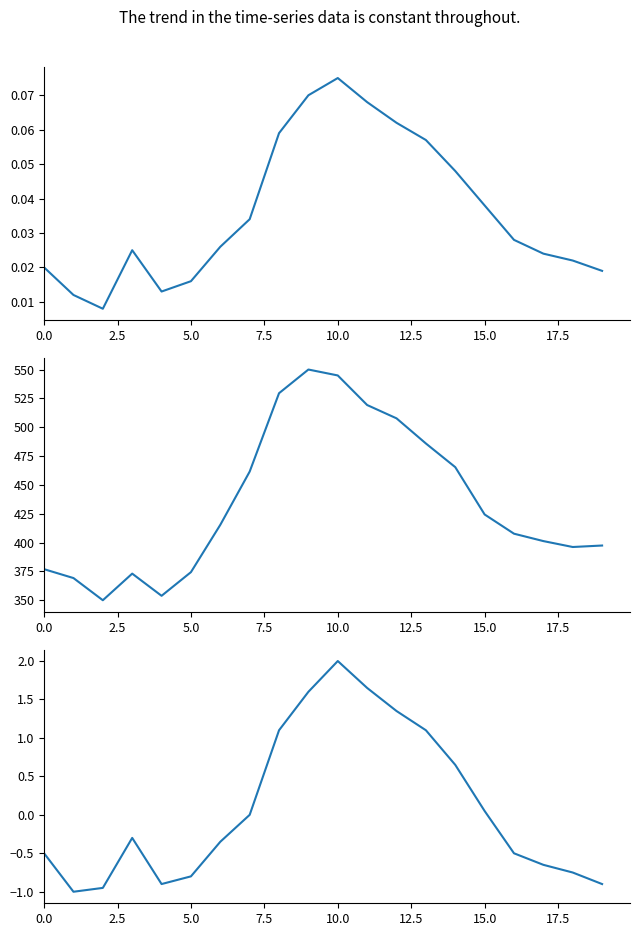

True or false: ALPINE OZONE and Mean OZONE (all sites, scaled) intersect in this chart.

False